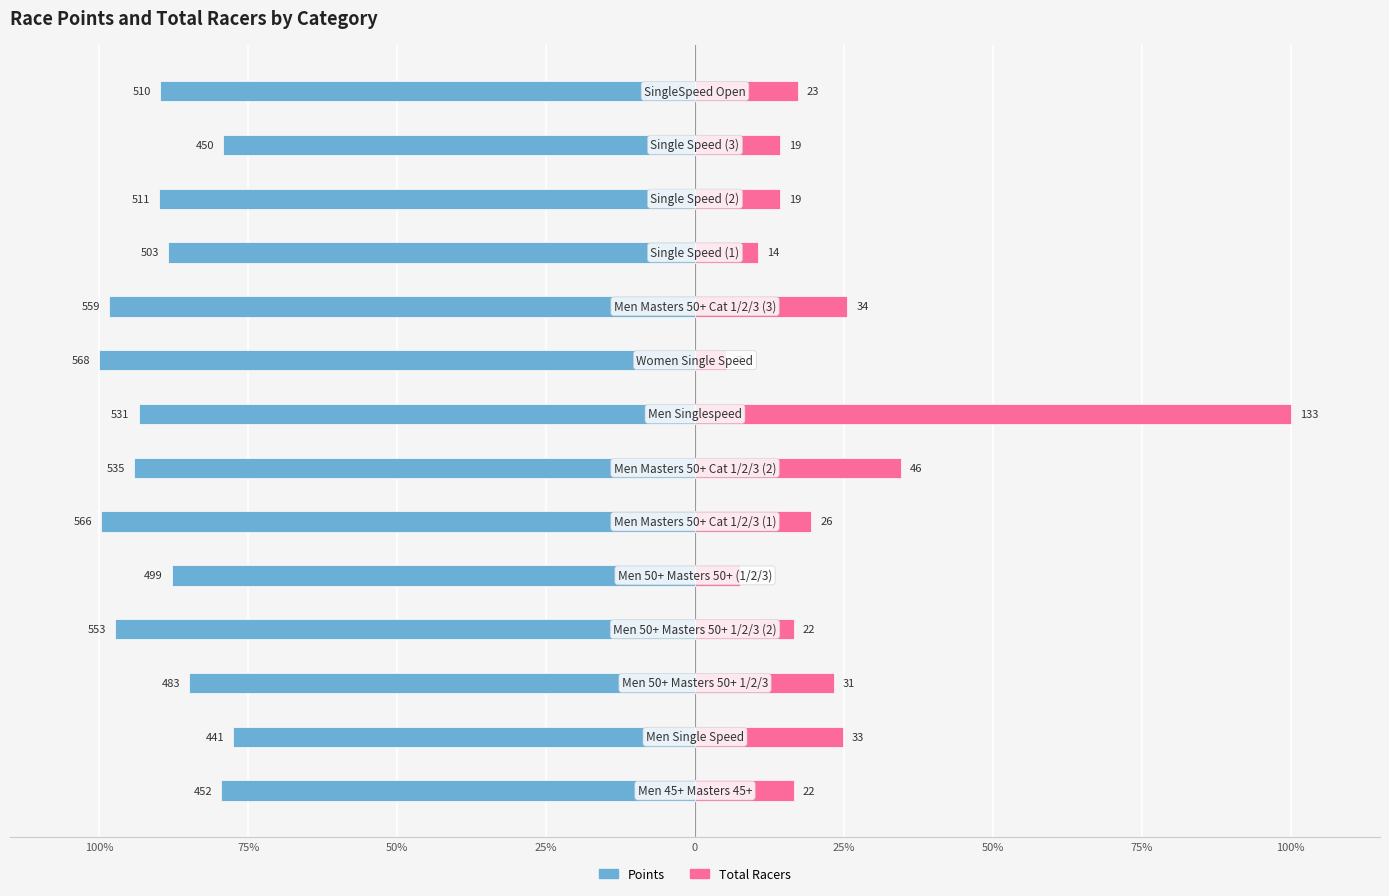

The Total Racers series shows 10.4 at 75%. True or false?

False